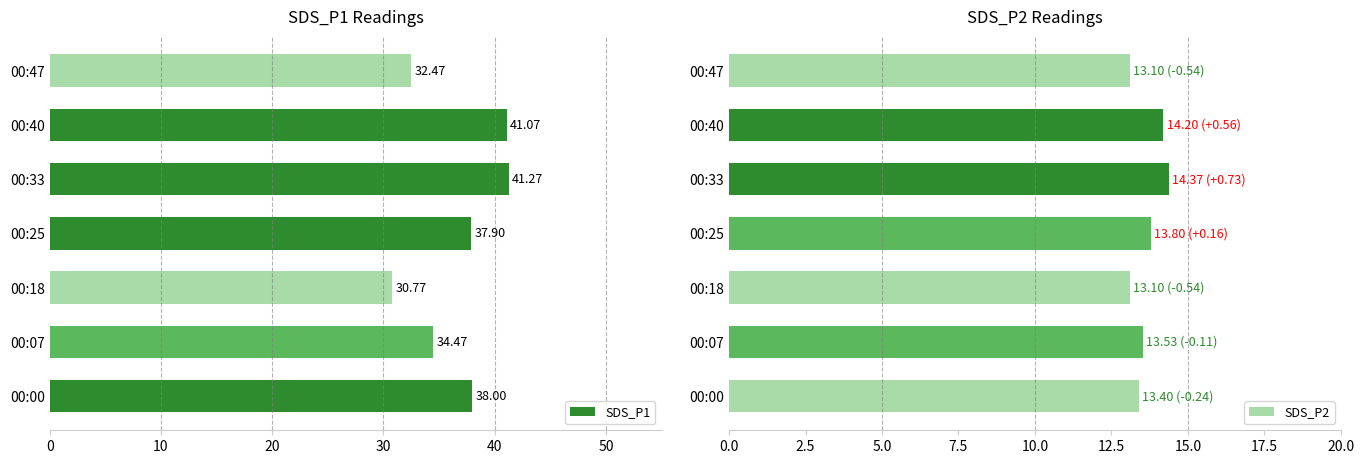

List the labels in order of SDS_P1 value, smallest first.

00:18, 00:47, 00:07, 00:25, 00:00, 00:40, 00:33